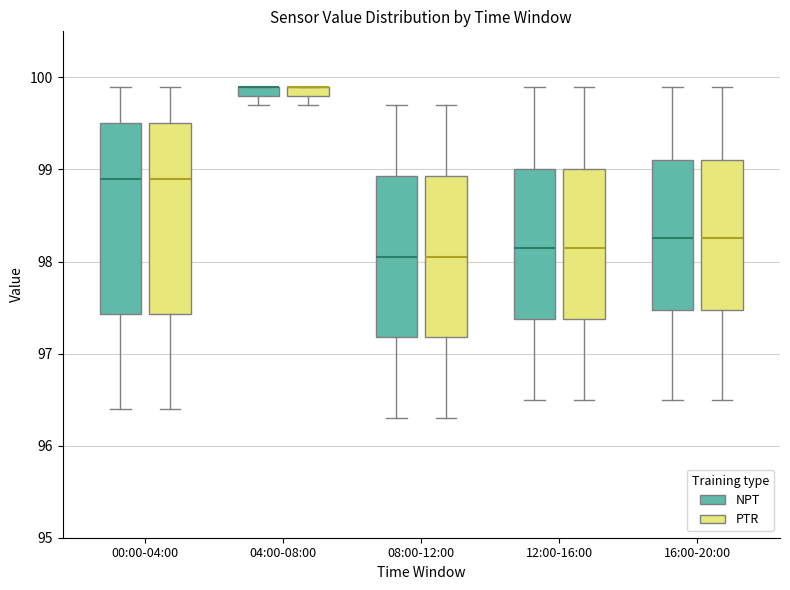

Where is the lower edge of the box for 04:00-08:00 (NPT) on the y-axis? The values are not printed on the chart, so give them approximately, as read against the axis.

99.8